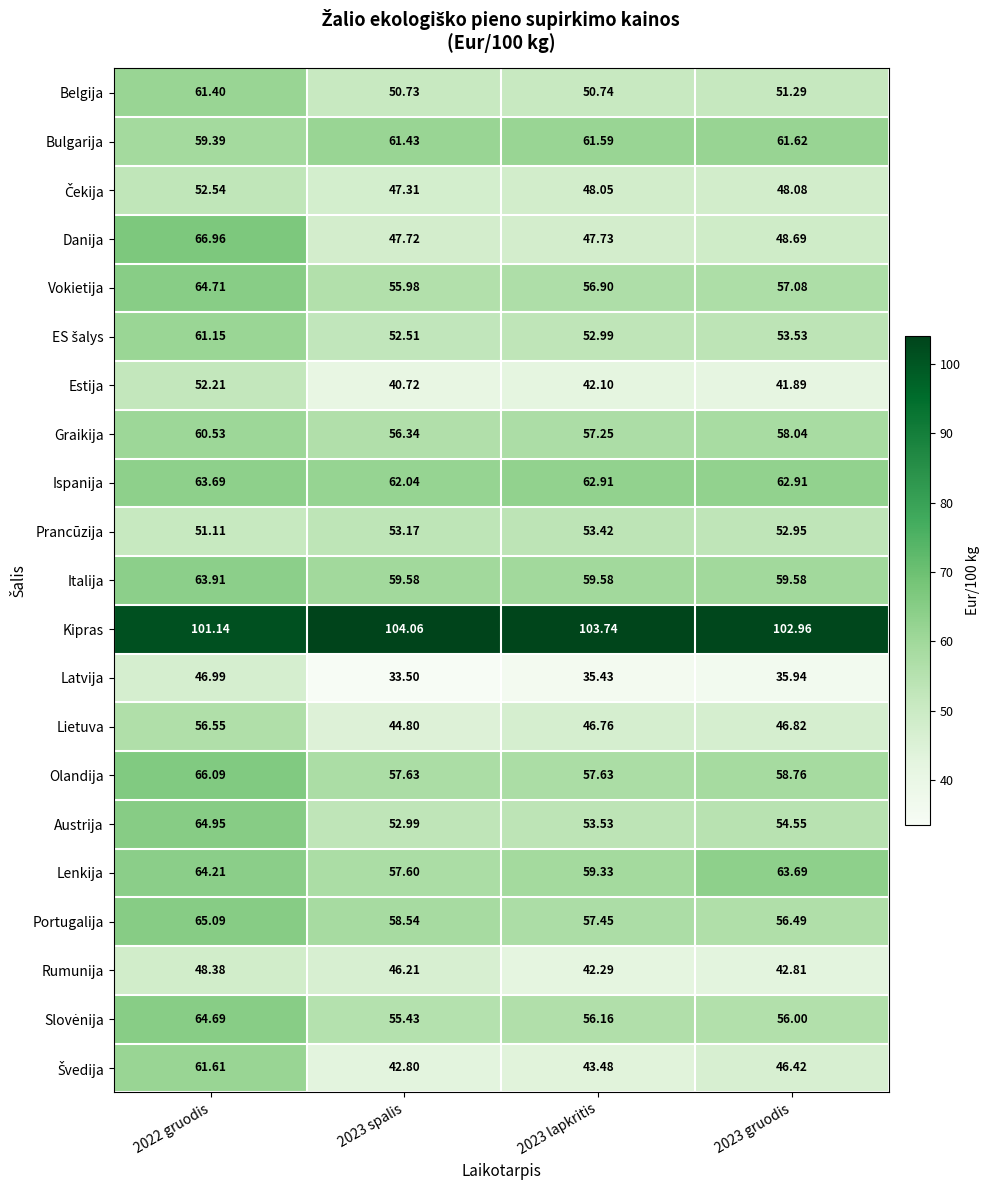

Between 2023 spalis and 2023 lapkritis, which series saw the biggest shift?

Rumunija